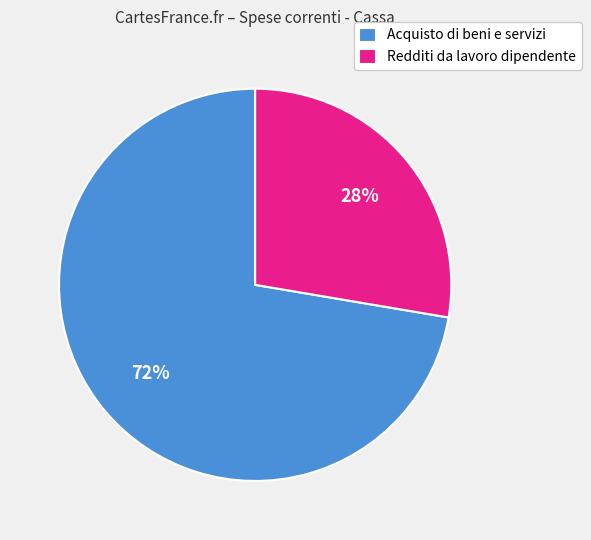

Combined, do Acquisto di beni e servizi and Redditi da lavoro dipendente account for over 50%?

Yes